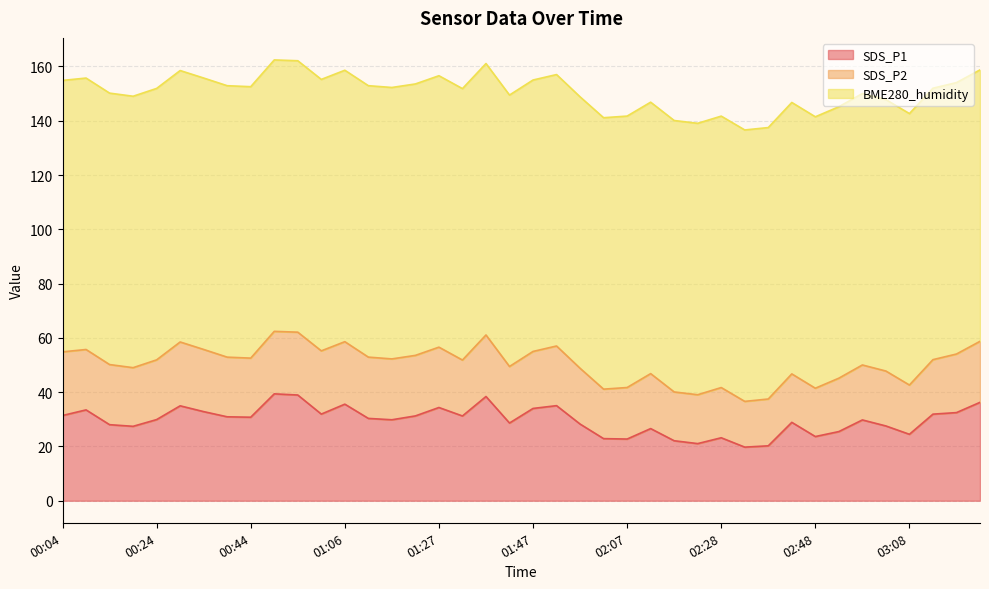

Reading right to left, what are all the values shown in this chart?

SDS_P1: 36.2	32.5	31.9	24.5	27.6	29.8	25.5	23.6	28.9	20.2	19.8	23.2	21.1	22.1	26.6	22.7	22.9	28.2	35.0	34.0	28.6	38.4	31.2	34.4	31.2	29.8	30.3	35.6	31.9	39.0	39.4	30.8	30.9	32.8	35.0	29.9	27.4	28.0	33.5	31.4
SDS_P2: 22.5	21.6	20.1	18.1	20.2	20.2	19.7	17.8	17.9	17.2	16.9	18.5	18.0	18.0	20.2	19.0	18.2	20.6	22.0	21.0	20.8	22.7	20.6	22.2	22.3	22.4	22.6	23.0	23.3	23.1	23.0	21.8	22.0	22.9	23.5	22.0	21.6	22.1	22.2	23.4
BME280_humidity: 100.0	100.0	100.0	100.0	100.0	100.0	100.0	100.0	100.0	100.0	100.0	100.0	100.0	100.0	100.0	100.0	100.0	100.0	100.0	100.0	100.0	100.0	100.0	100.0	100.0	100.0	100.0	100.0	100.0	100.0	100.0	100.0	100.0	100.0	100.0	100.0	100.0	100.0	100.0	100.0